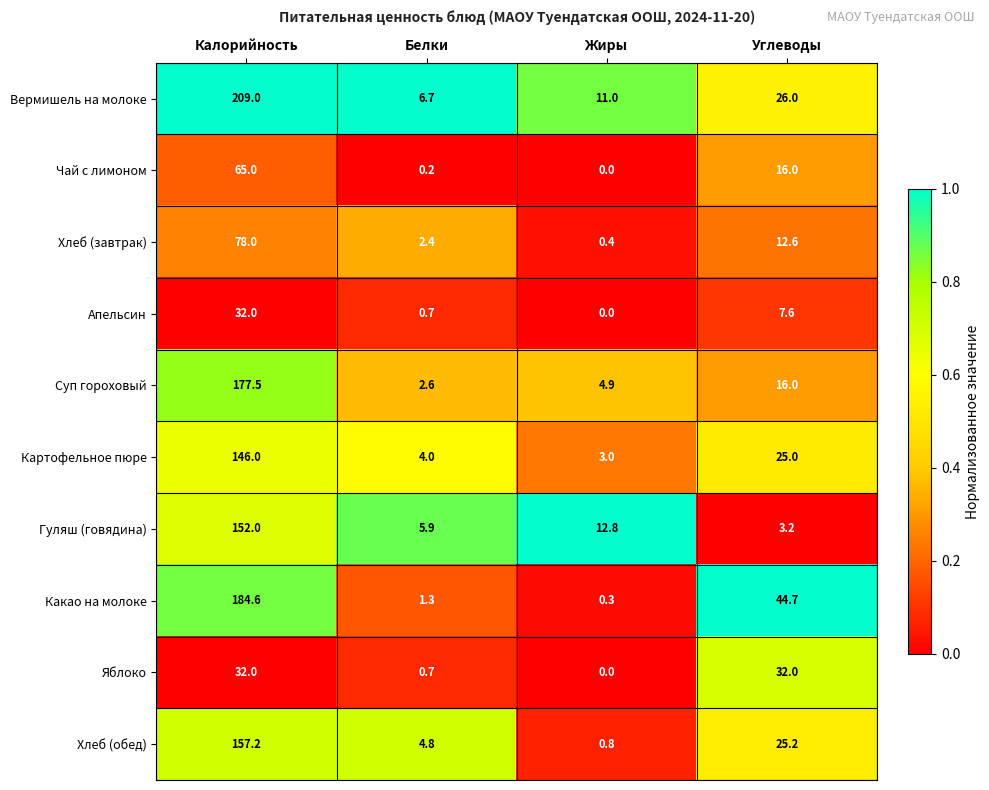

Which series has the largest range (max minus min)?

Вермишель на молоке